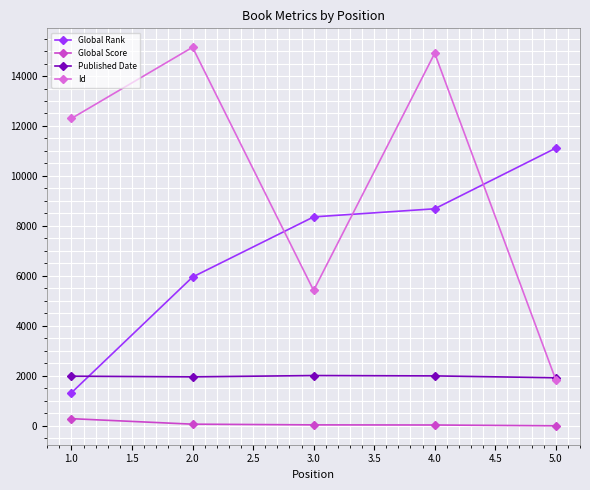

Which series has the largest range (max minus min)?

Id